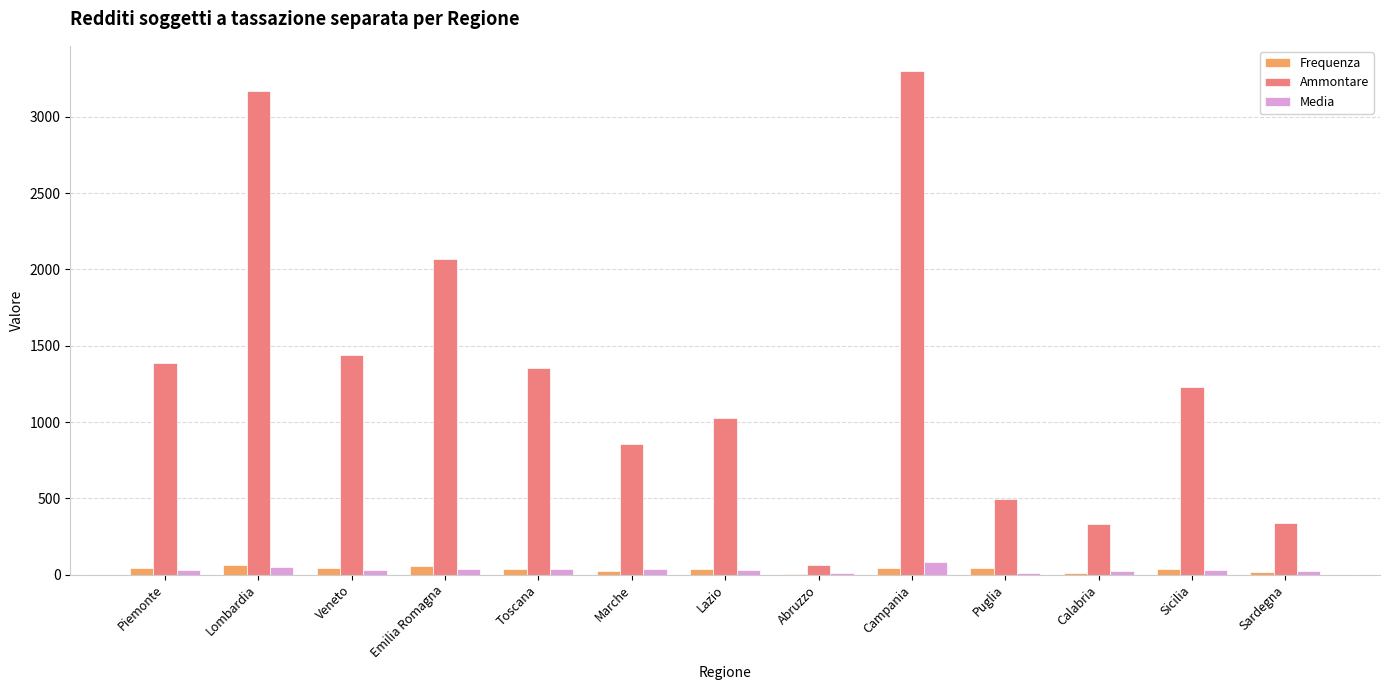

At which label does Ammontare first exceed 1229?

Piemonte